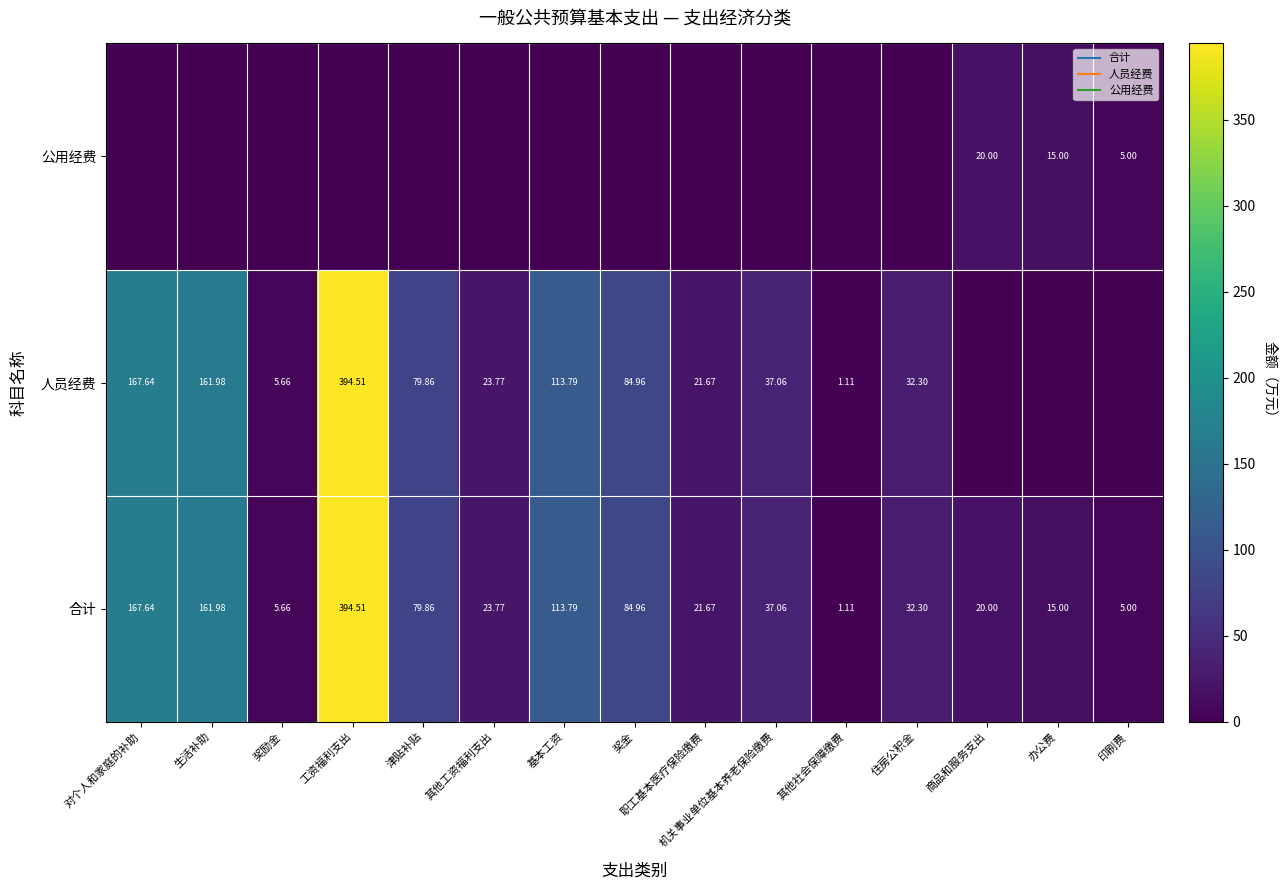

At which category is the sum across all series the highest?

工资福利支出